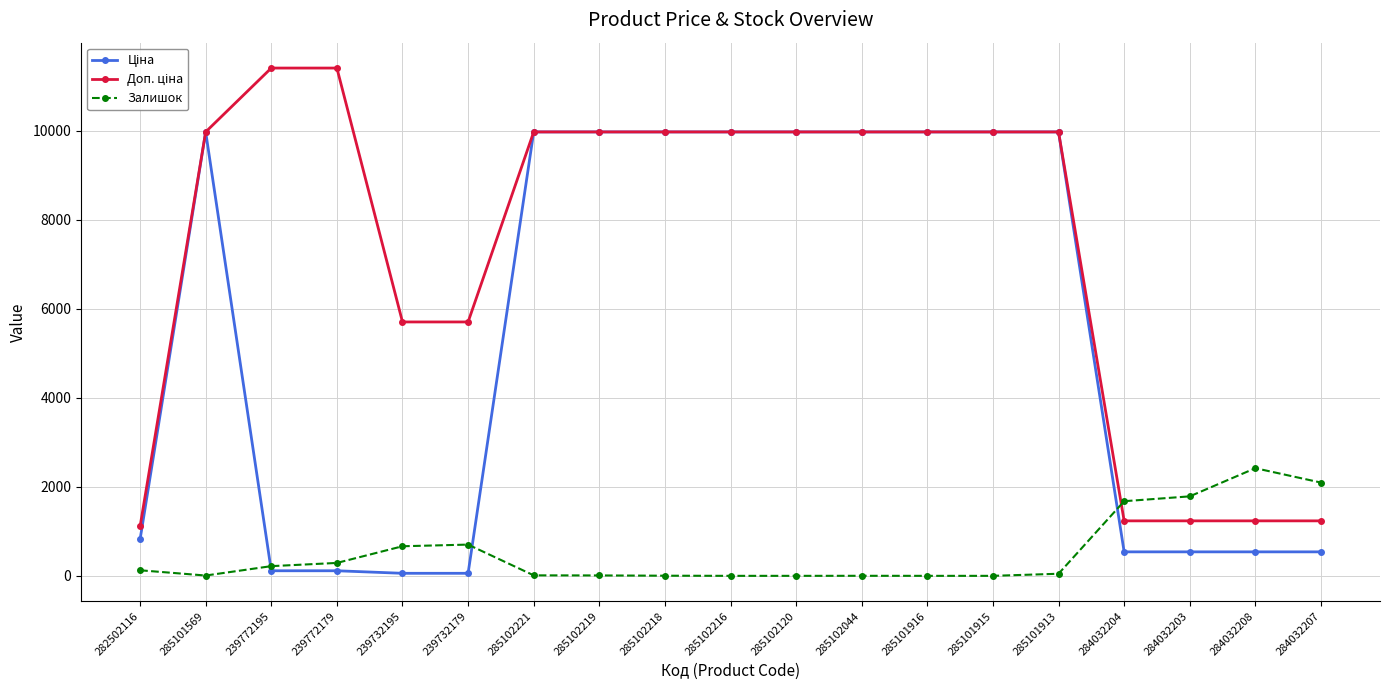

What is the greatest value displayed?

11410.0